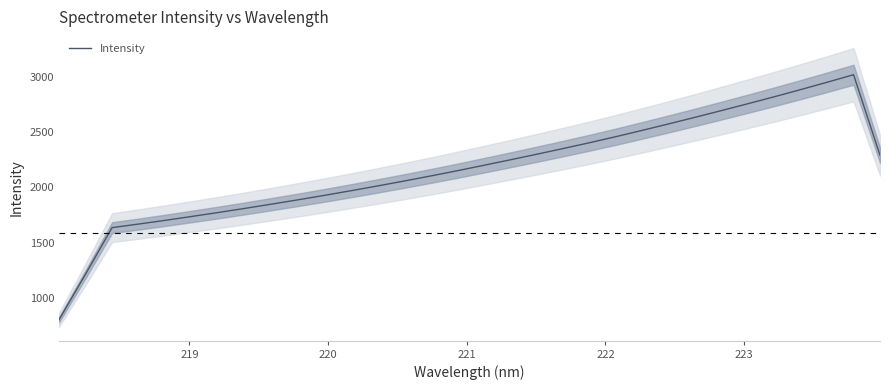

What is the maximum value for Intensity?

3020.3